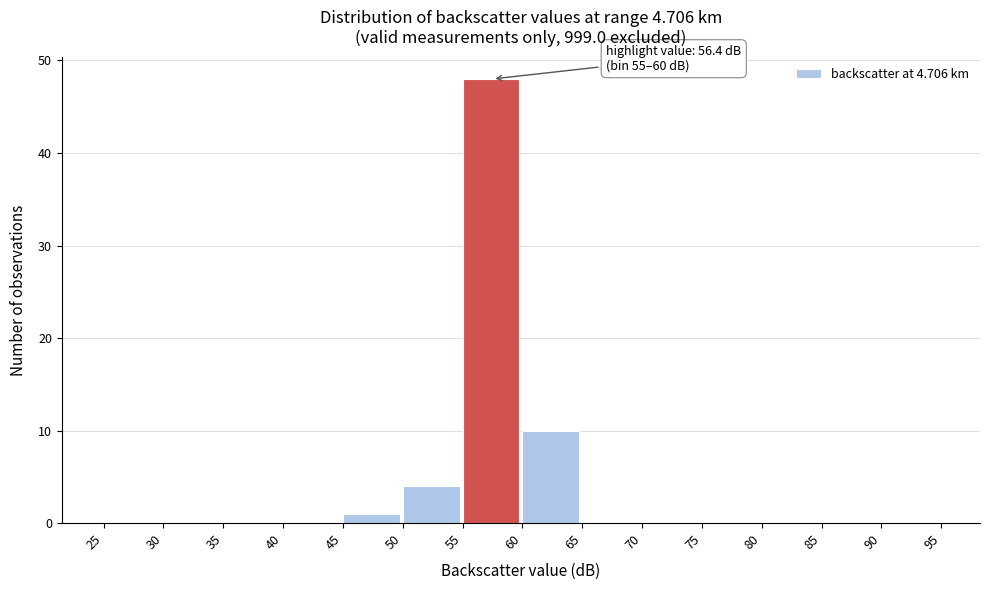

Over which range of the x-axis is the bar tallest?

55 to 60